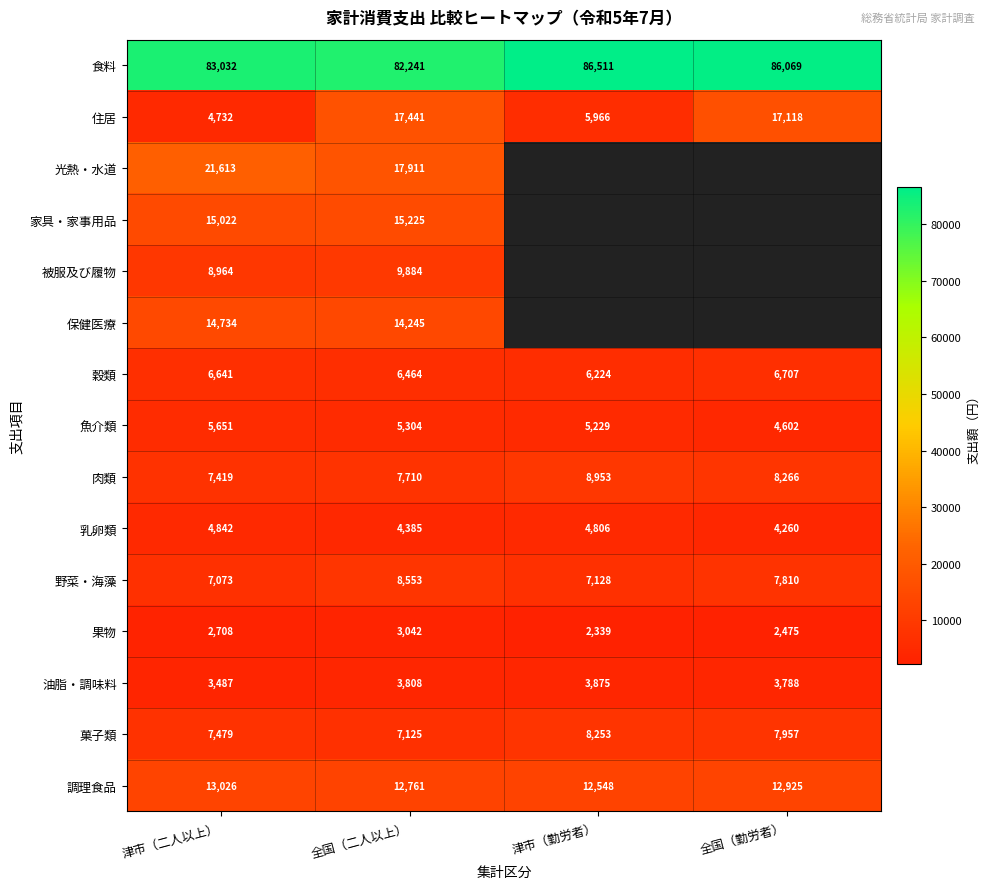

What is the smallest value displayed?

2339.0